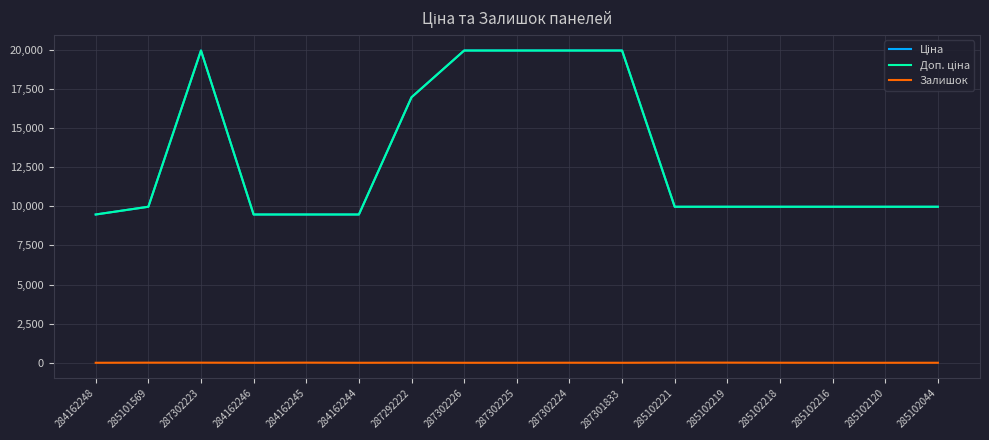

Where does the Доп. ціна series first go above 9974?

285101569